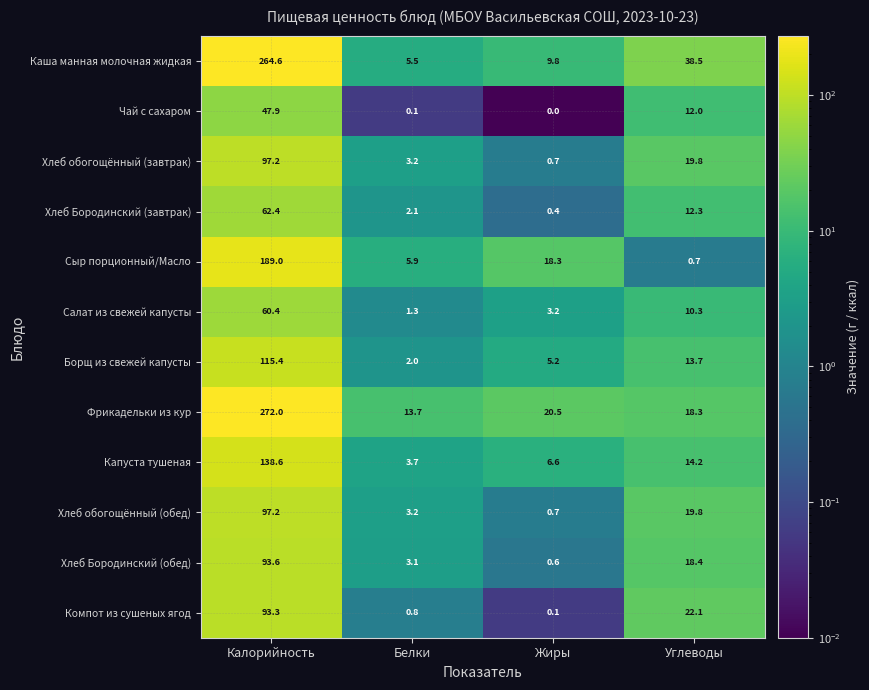

Rank the categories by Хлеб обогощённый (обед) value from lowest to highest.

Жиры, Белки, Углеводы, Калорийность